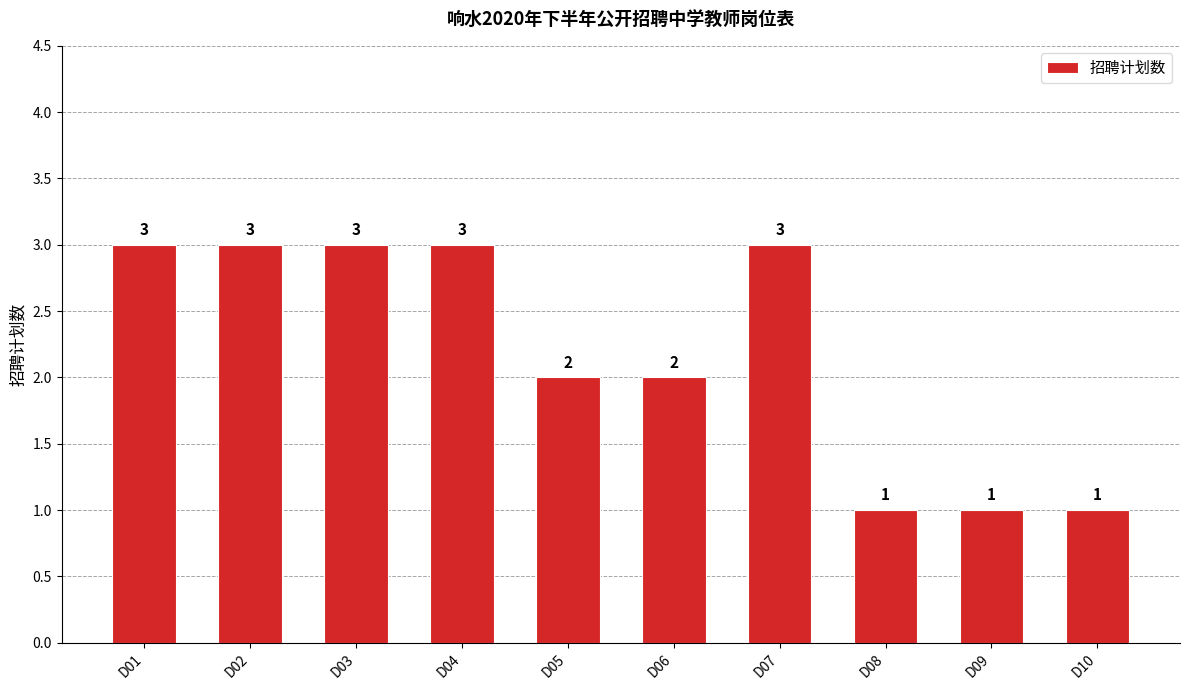

Reading left to right, transcribe all the data shown in this chart.

3	3	3	3	2	2	3	1	1	1